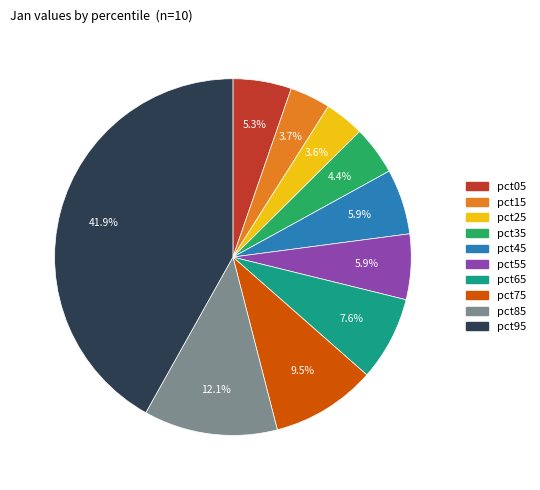

Does any single category account for the majority?

No